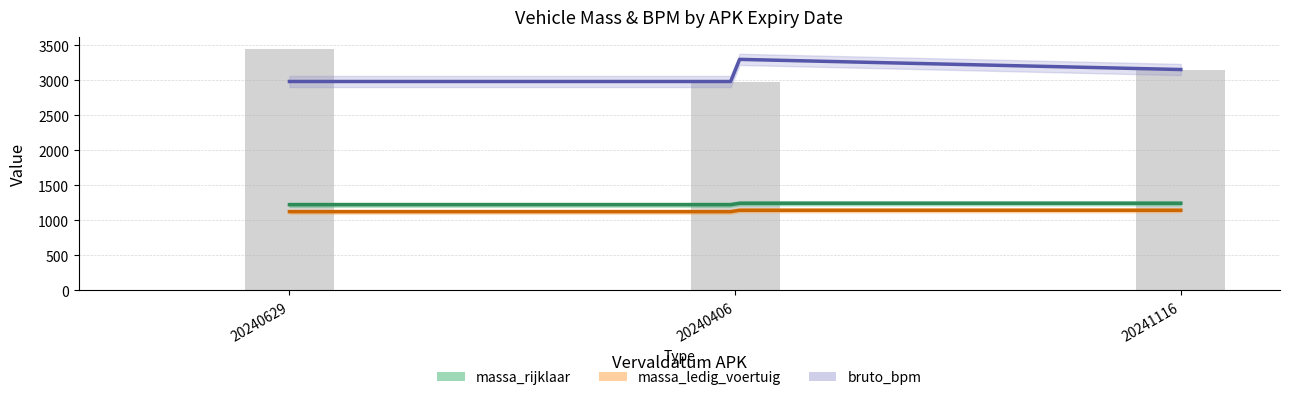

Which series changed the most between 20240629 and 20241116?

bruto_bpm